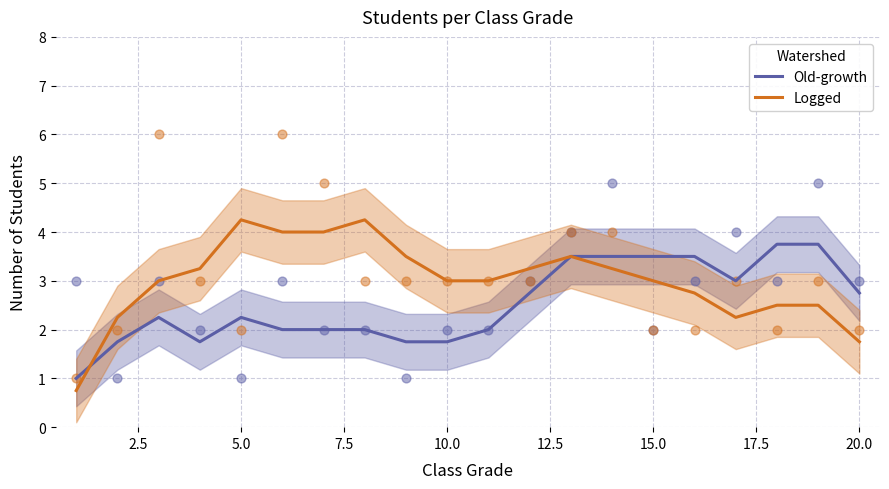

Which series contains the lowest Y value?

Logged